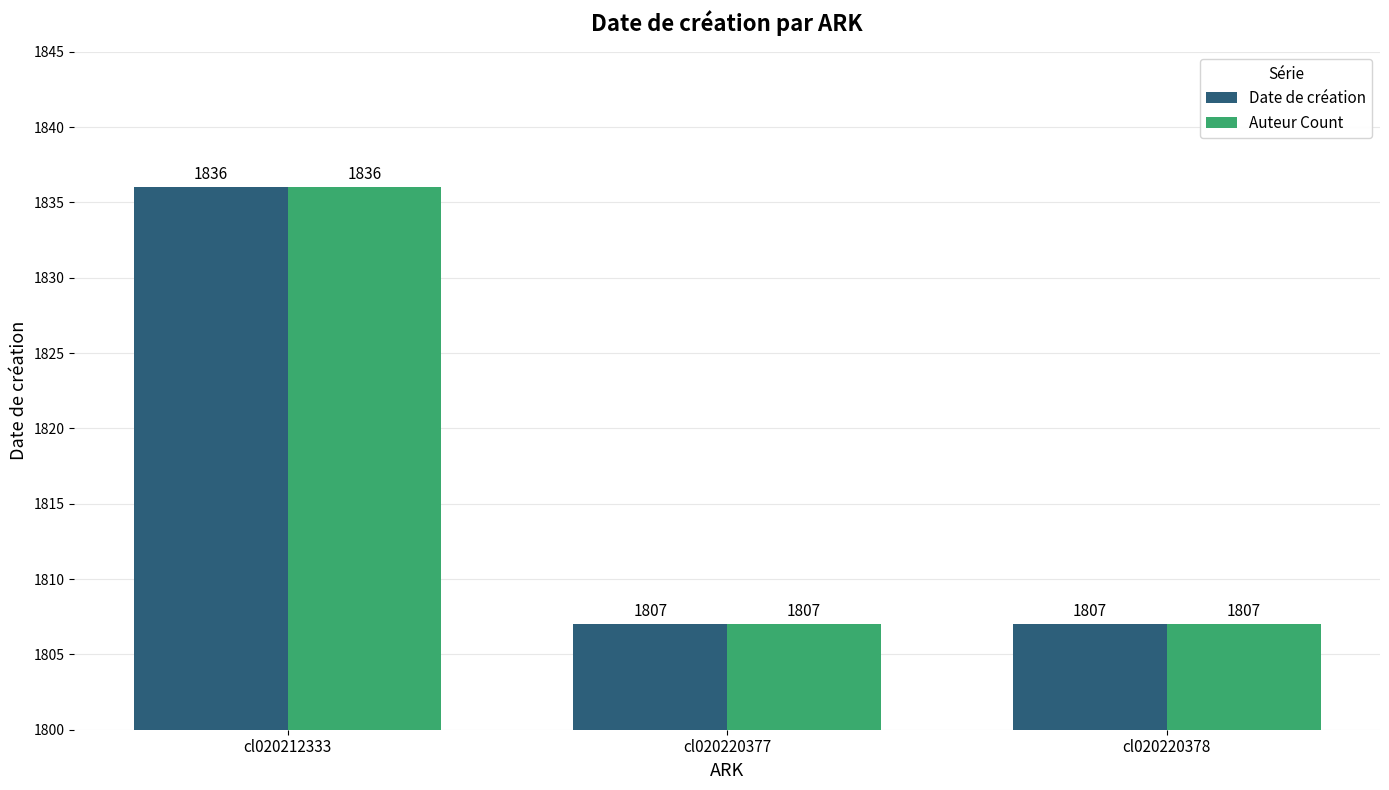

What is the minimum value shown in the chart?

1807